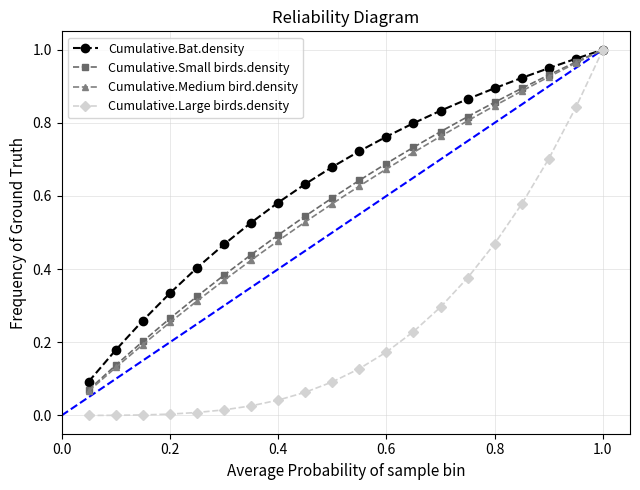

Which series has the largest total across all categories?

Cumulative.Bat.density